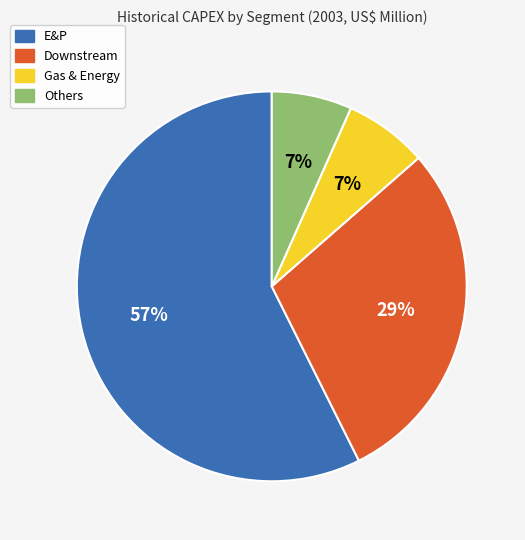

How many slices are in this pie chart?

4